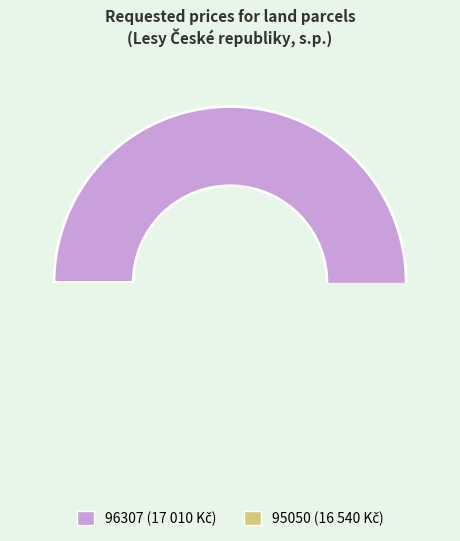

Between 96307 and 95050, which is larger?

96307